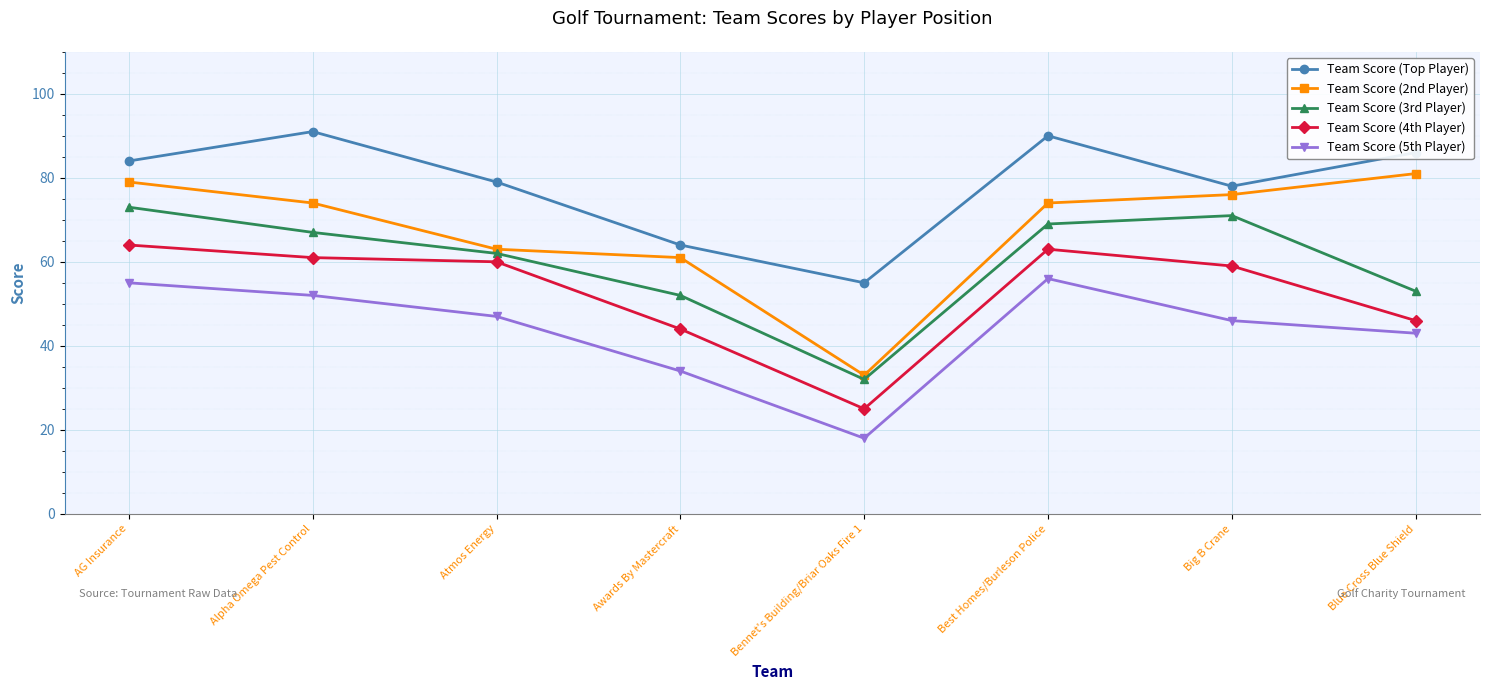

What is the label of the 4th point from the right?

Bennet's Building/Briar Oaks Fire 1